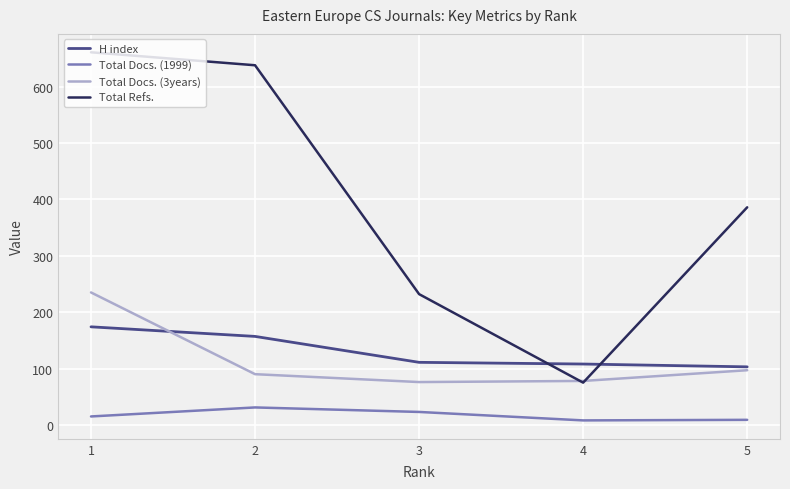

In Total Docs. (1999), how many points are higher than both neighbors (excluding endpoints)?

1